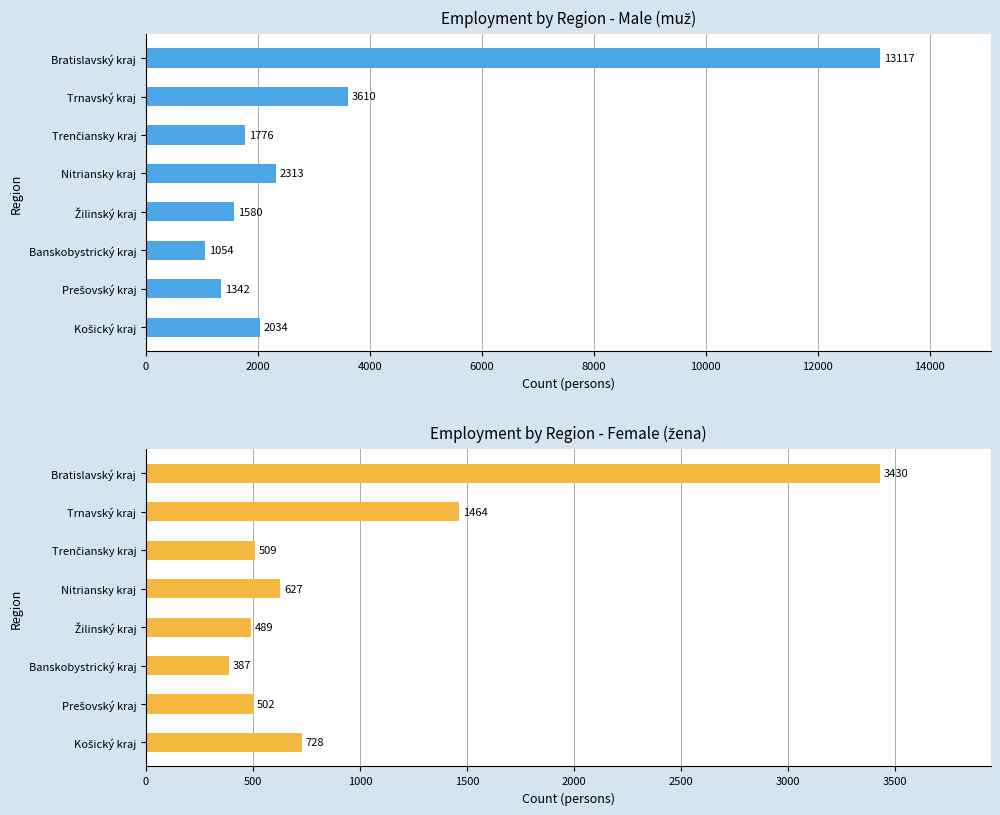

At how many categories does at least one series exceed 7424?

1